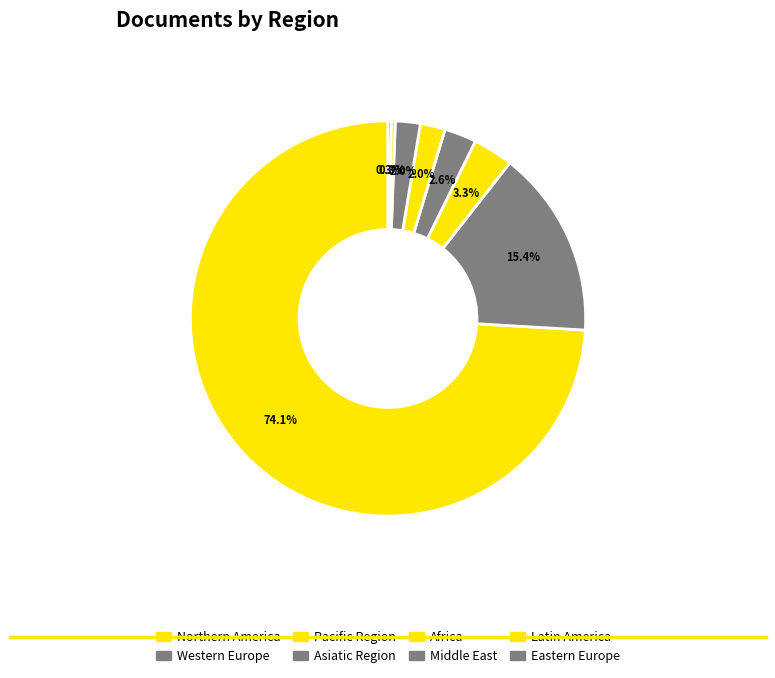

Combined, do Pacific Region and Northern America account for over 50%?

Yes